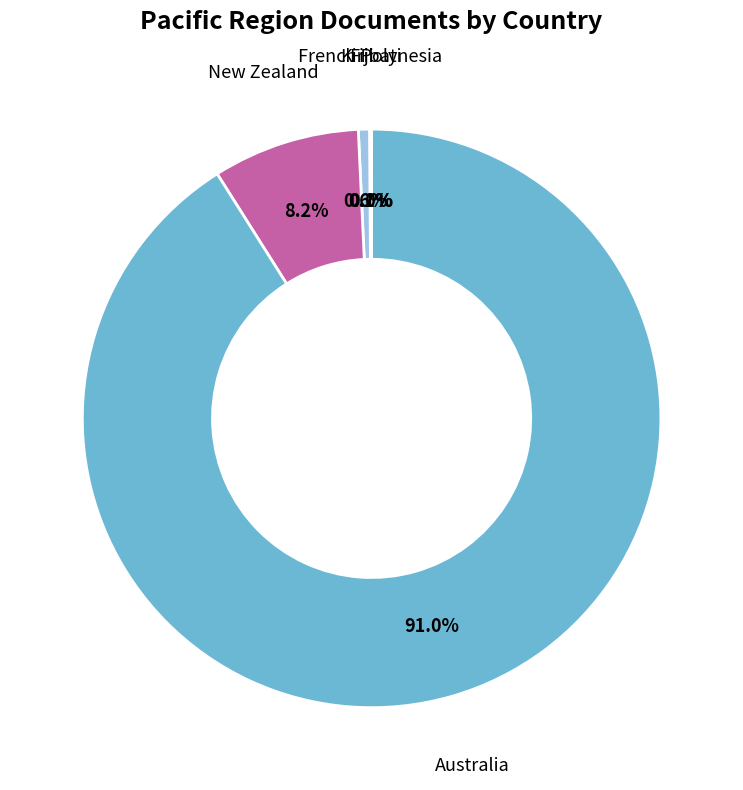

Rank the categories by value from highest to lowest.

Australia, New Zealand, Fiji, French Polynesia, Kiribati